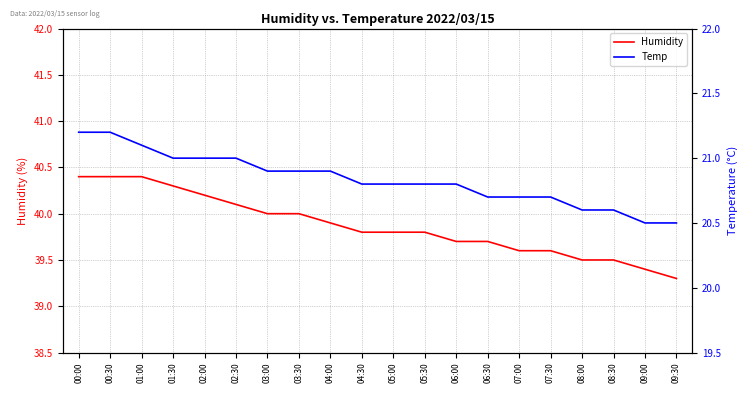

Reading left to right, list all the values displayed in this chart.

Humidity: 40.4	40.4	40.4	40.3	40.2	40.1	40.0	40.0	39.9	39.8	39.8	39.8	39.7	39.7	39.6	39.6	39.5	39.5	39.4	39.3
Temp: 21.2	21.2	21.1	21.0	21.0	21.0	20.9	20.9	20.9	20.8	20.8	20.8	20.8	20.7	20.7	20.7	20.6	20.6	20.5	20.5